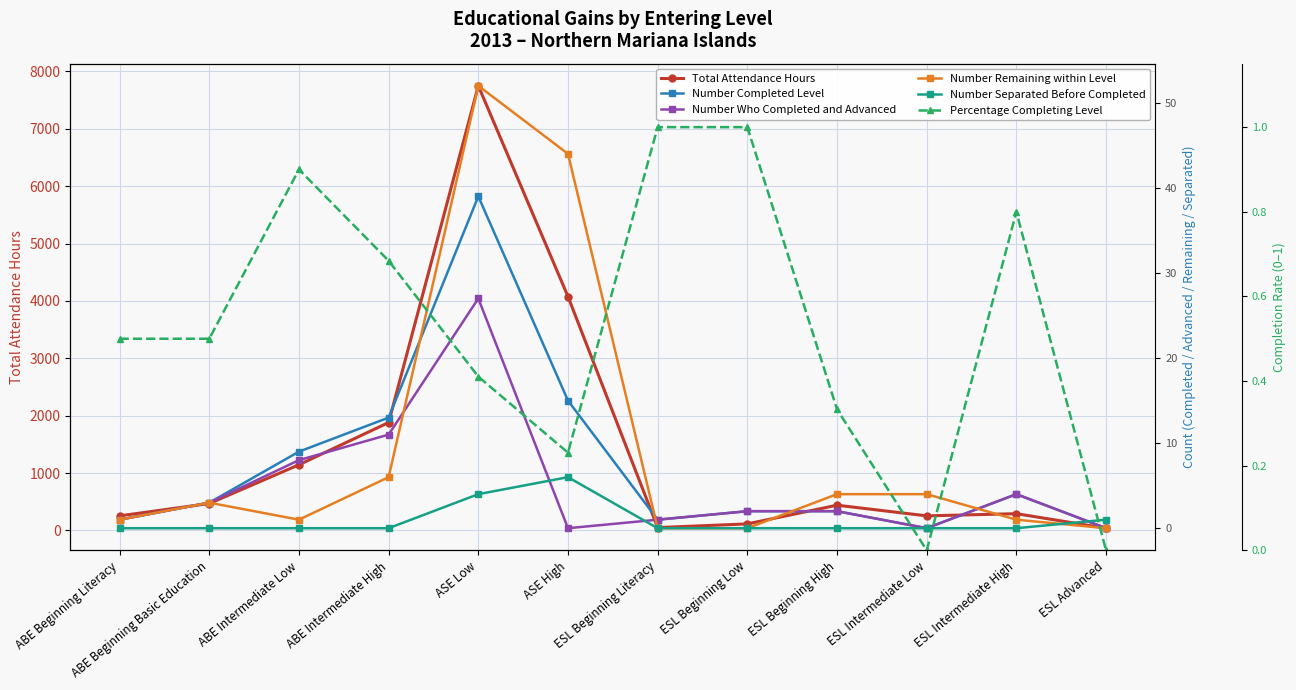

What is the highest value of the Total Attendance Hours series?

7750